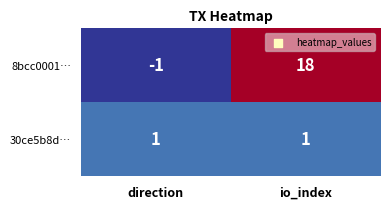

Reading left to right, transcribe all the data shown in this chart.

8bcc0001…: -1	18
30ce5b8d…: 1	1